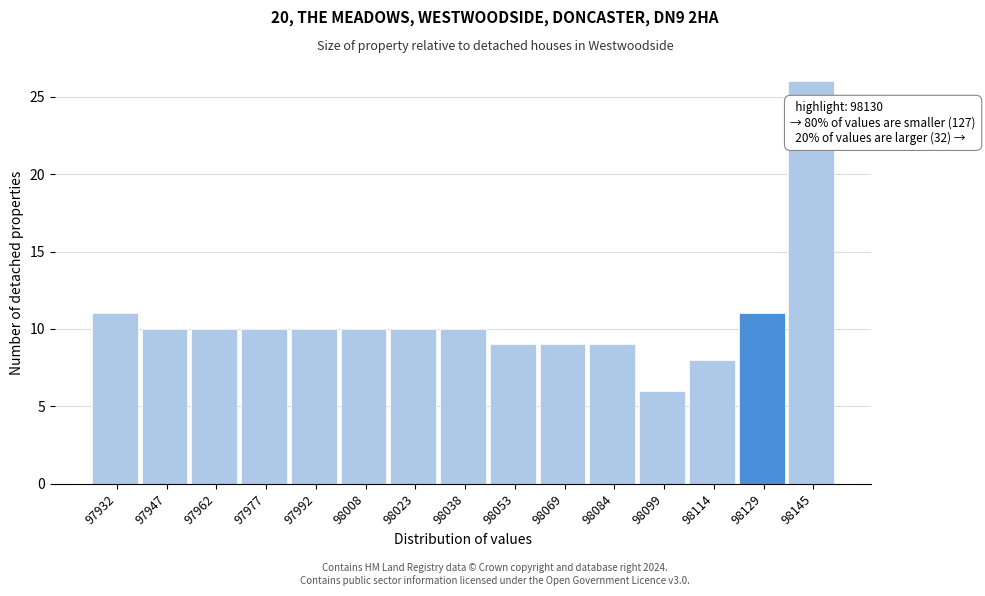

Over which range of the x-axis is the bar tallest?

98138 to 98152